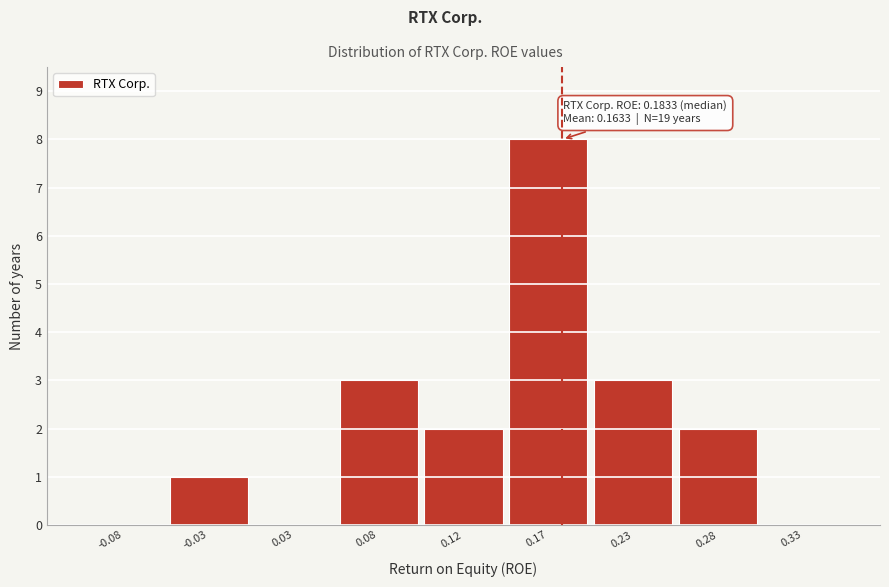

Reading left to right, what are all the values shown in this chart?

-0.08=0	-0.03=1	0.03=0	0.08=3	0.12=2	0.17=8	0.23=3	0.28=2	0.33=0